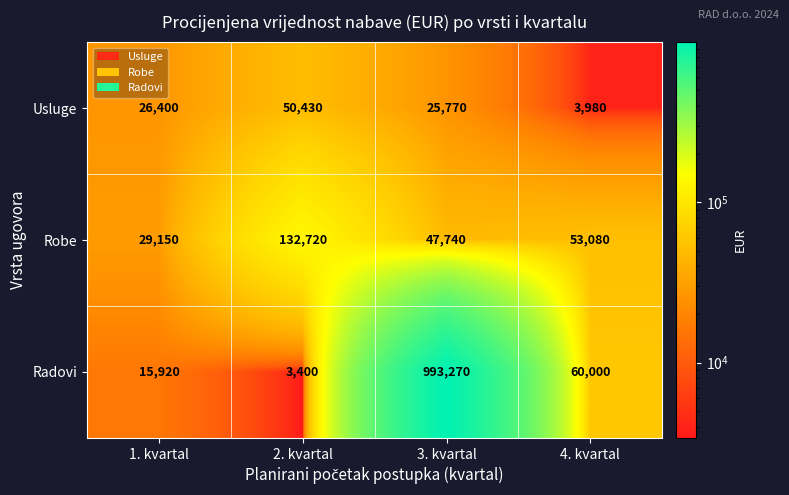

At which label does Radovi first exceed 60000?

3. kvartal